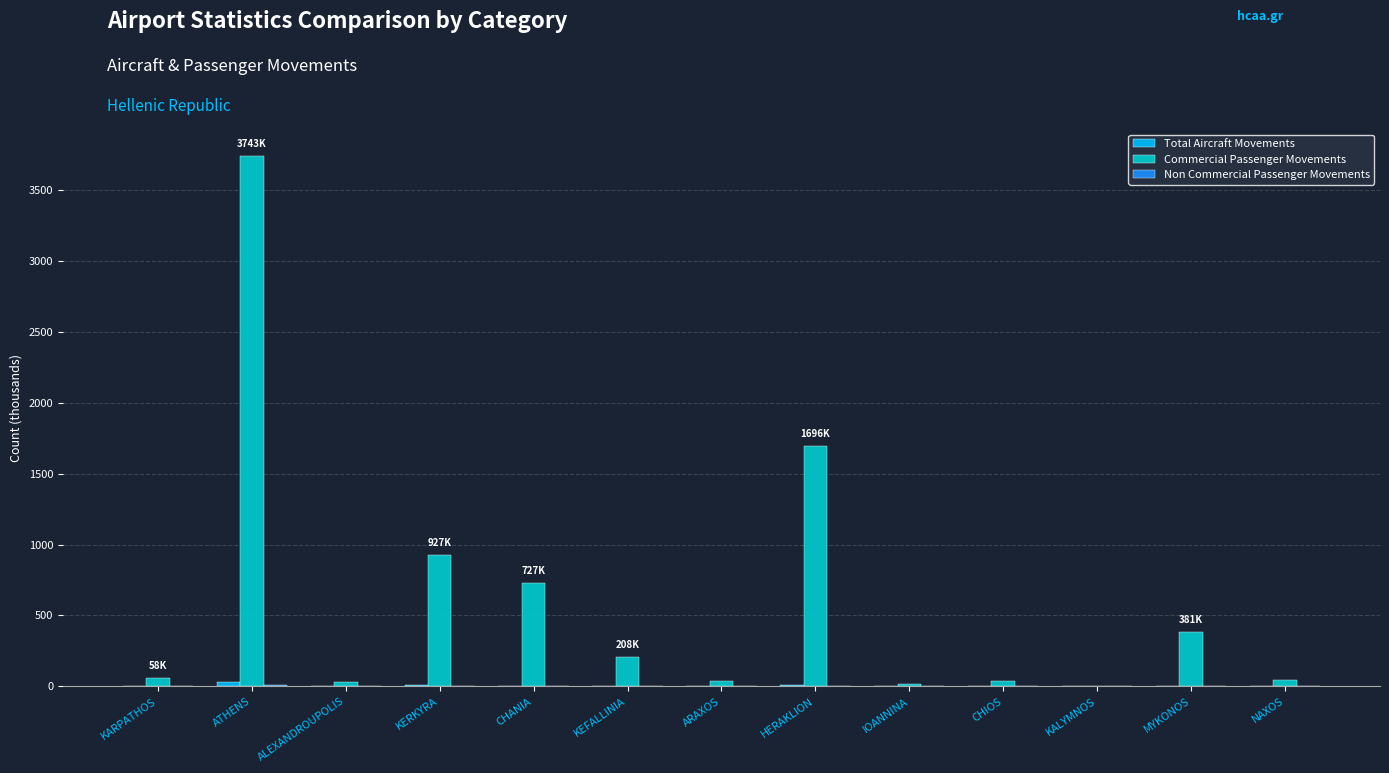

At which category does the chart reach its peak across all series?

ATHENS